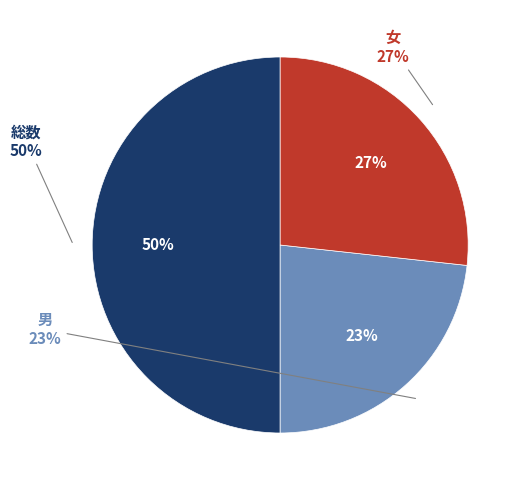

Is there a majority slice in this chart?

No